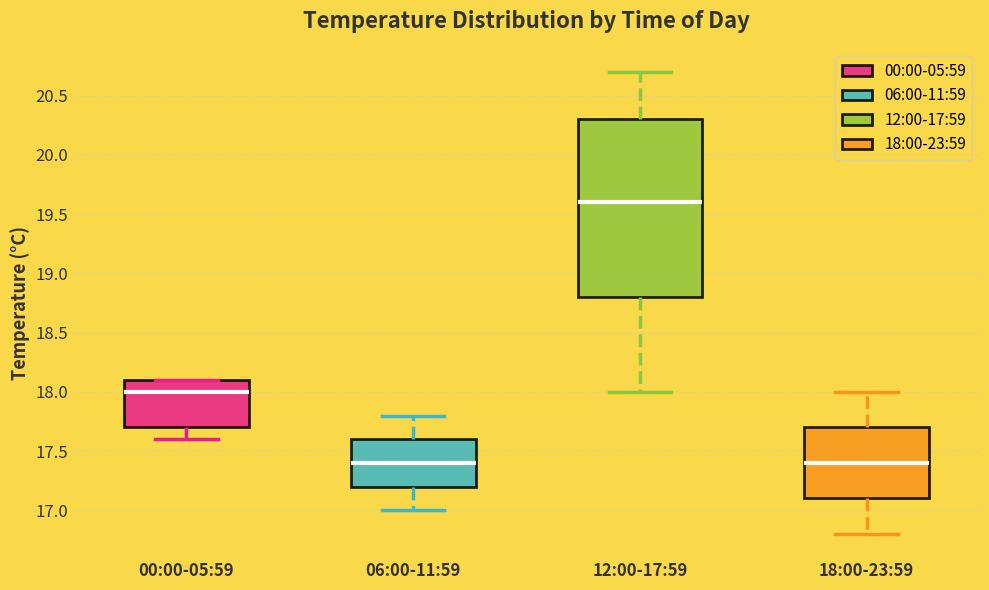

Reading left to right, read every box against the y-axis: the position of its median line, the range the box covers, and the ends of its whiskers. The values are not printed on the chart, so give them approximately, as read against the axis.

00:00-05:59: median 18.0, box 17.7 to 18.1, whiskers 17.6 to 18.1
06:00-11:59: median 17.4, box 17.2 to 17.6, whiskers 17.0 to 17.8
12:00-17:59: median 19.6, box 18.8 to 20.3, whiskers 18.0 to 20.7
18:00-23:59: median 17.4, box 17.1 to 17.7, whiskers 16.8 to 18.0